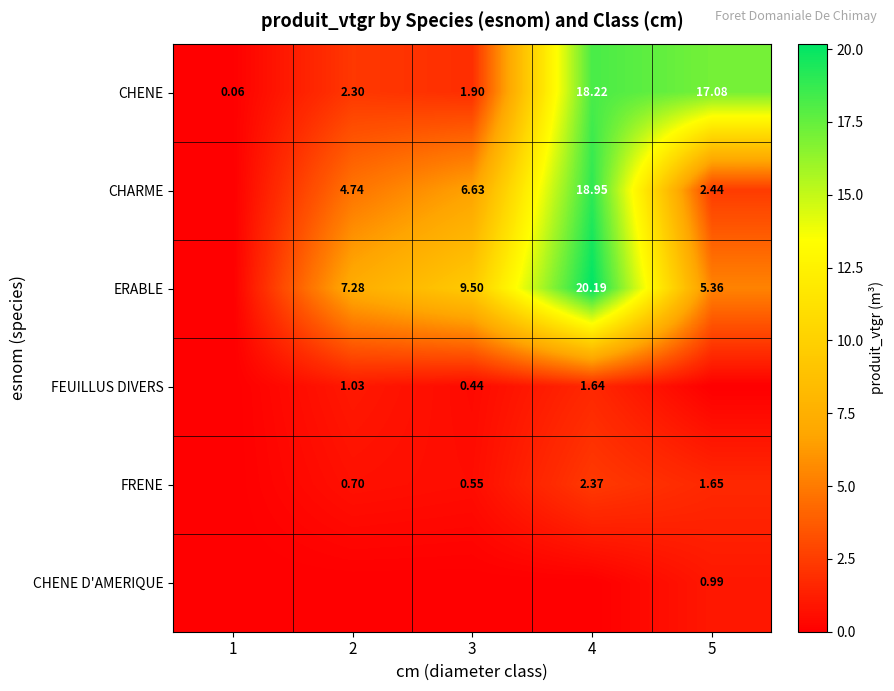

Is the value of FRENE at 4 greater than the value of CHARME at 2?

No